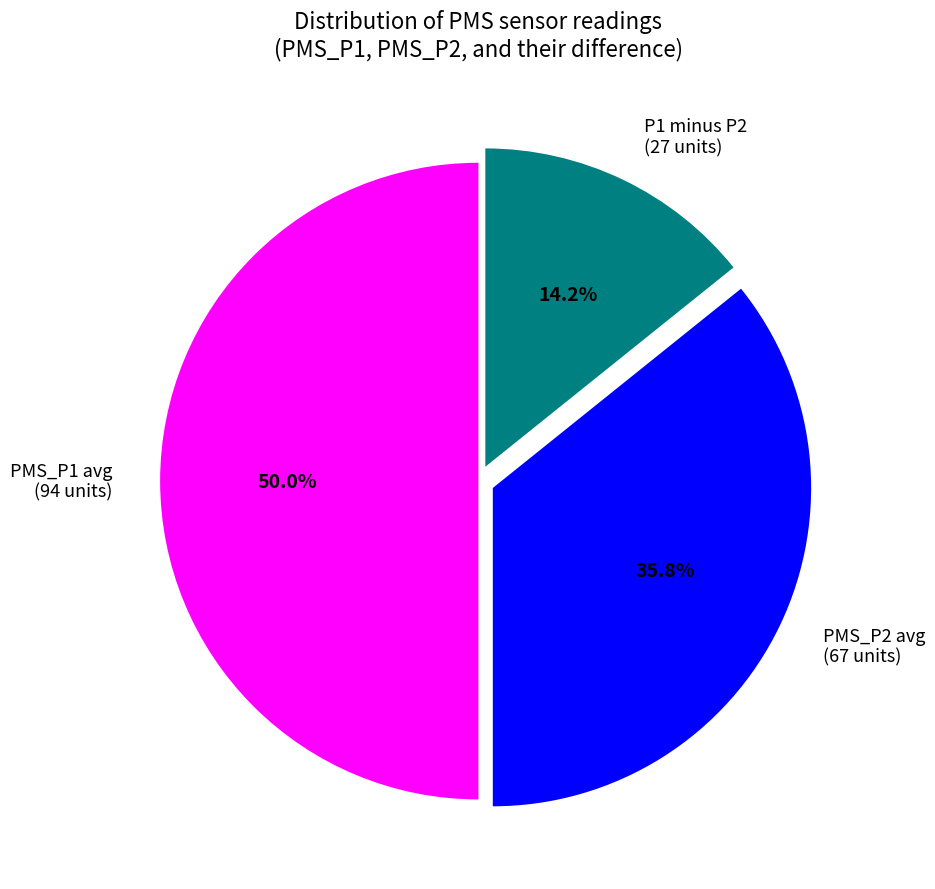

Does P1 minus P2 (27 units) represent more than half of the total?

No